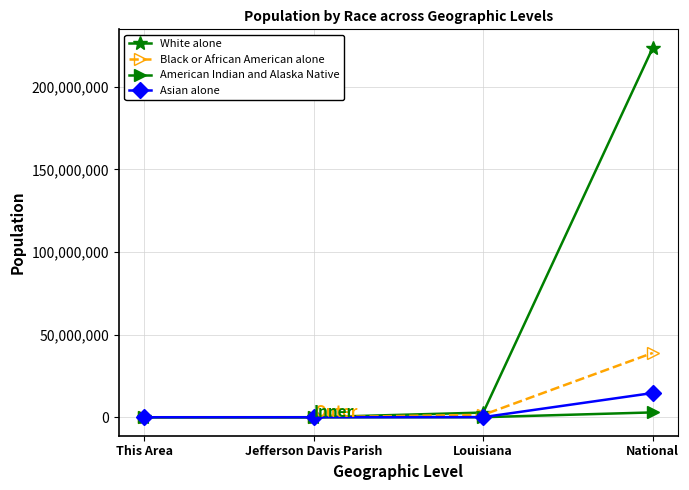

What is the difference between the highest and lowest values at This Area?

4167